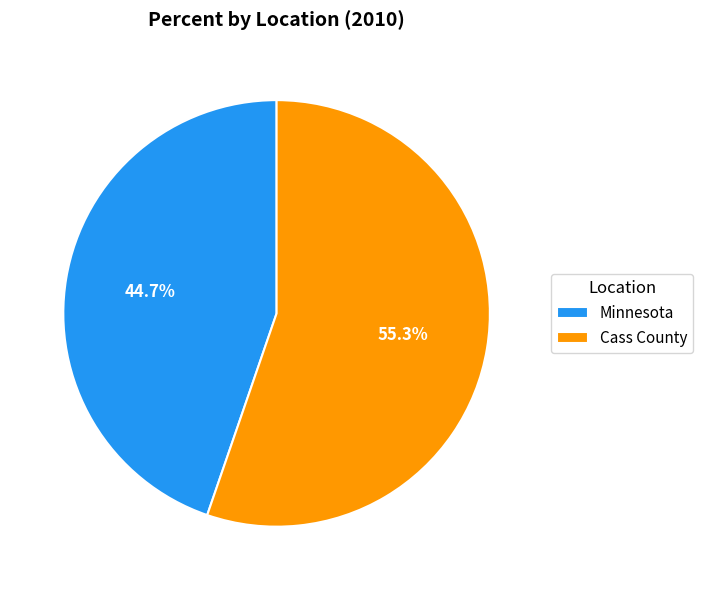

Which category accounts for the majority?

Cass County